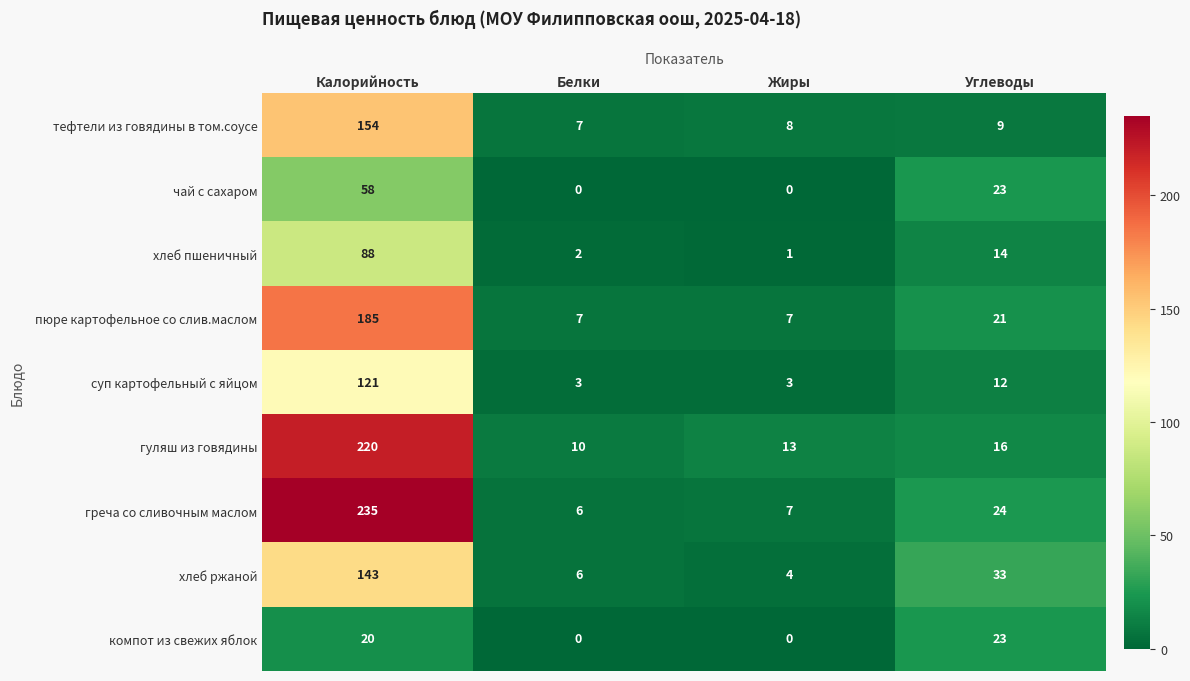

Which series has the largest total across all categories?

греча со сливочным маслом